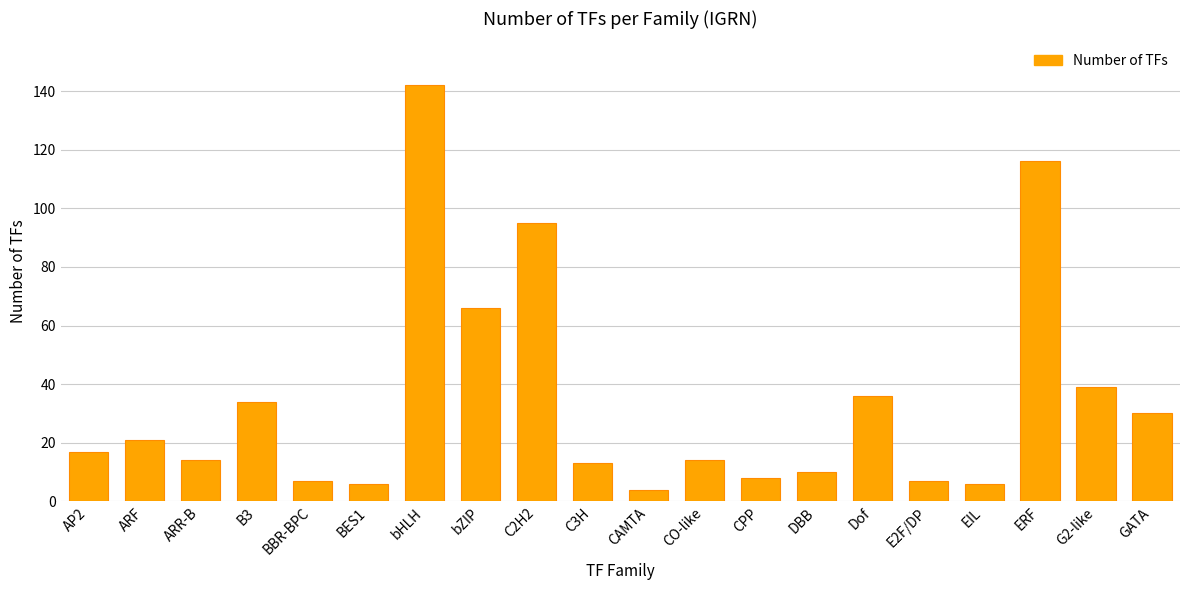

Reading right to left, list all the values displayed in this chart.

GATA=30	G2-like=39	ERF=116	EIL=6	E2F/DP=7	Dof=36	DBB=10	CPP=8	CO-like=14	CAMTA=4	C3H=13	C2H2=95	bZIP=66	bHLH=142	BES1=6	BBR-BPC=7	B3=34	ARR-B=14	ARF=21	AP2=17